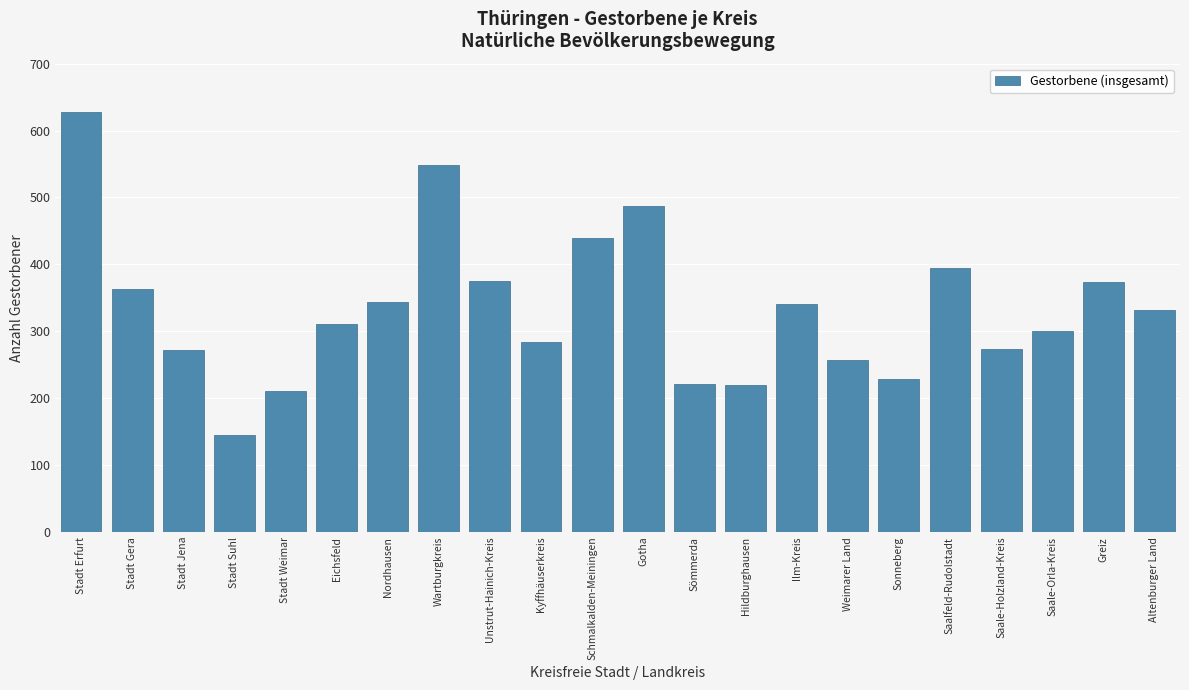

What is the sum of the values at Unstrut-Hainich-Kreis and Stadt Jena?

647